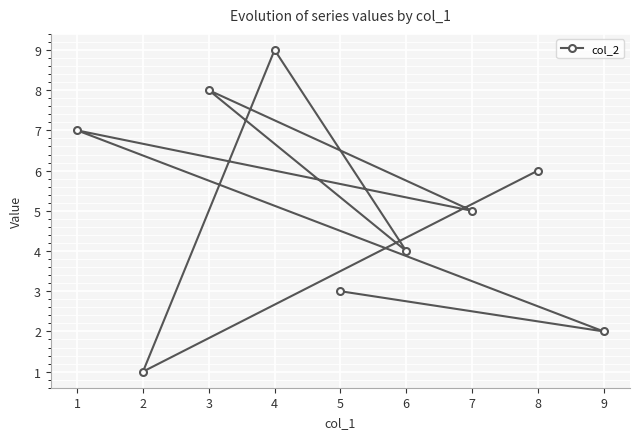

What is the value of the 2nd point from the left?

1